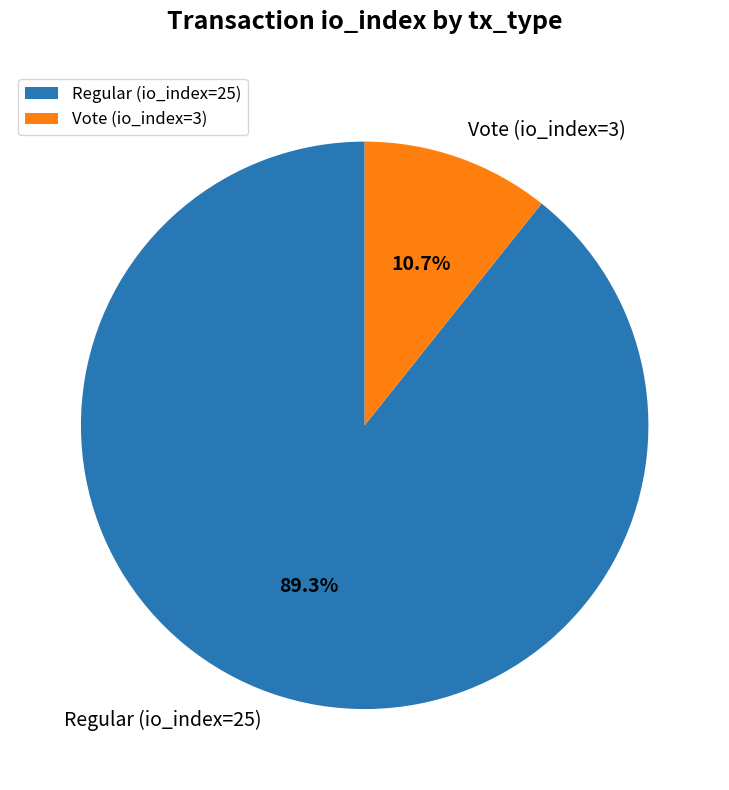

What percentage do Regular (io_index=25) and Vote (io_index=3) together represent?

100.0%